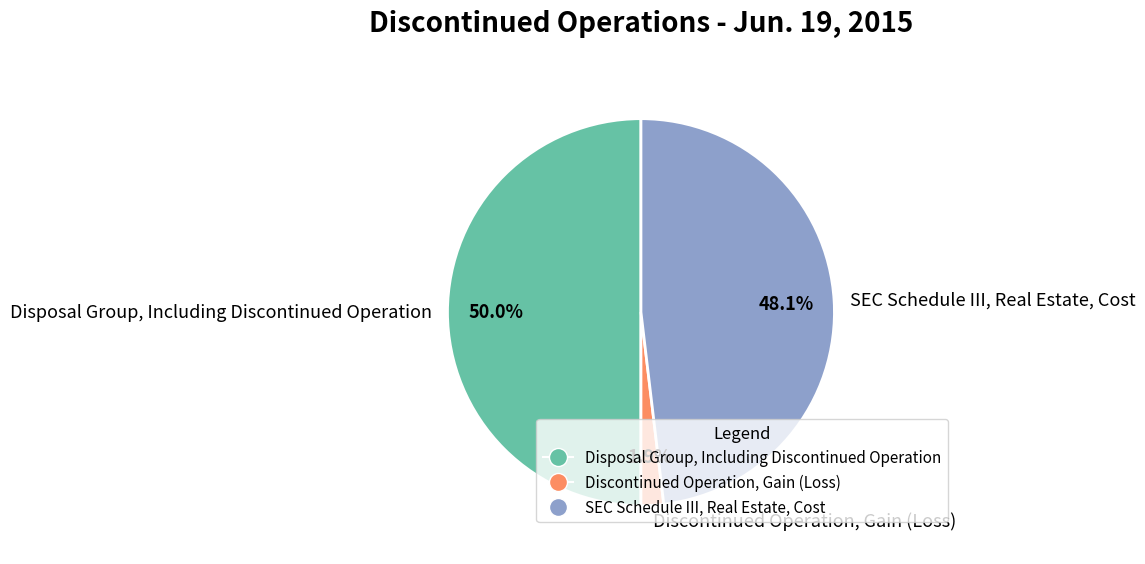

How many slices are in this pie chart?

3